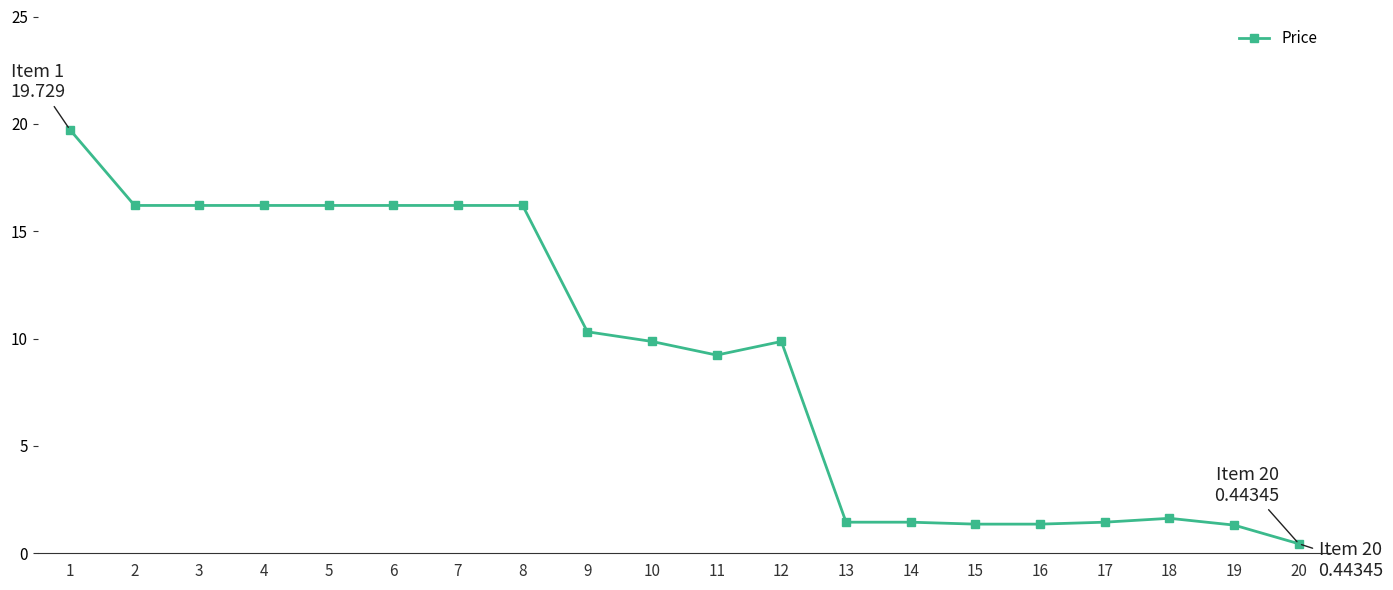

The value at 11 is 5.9. True or false?

False